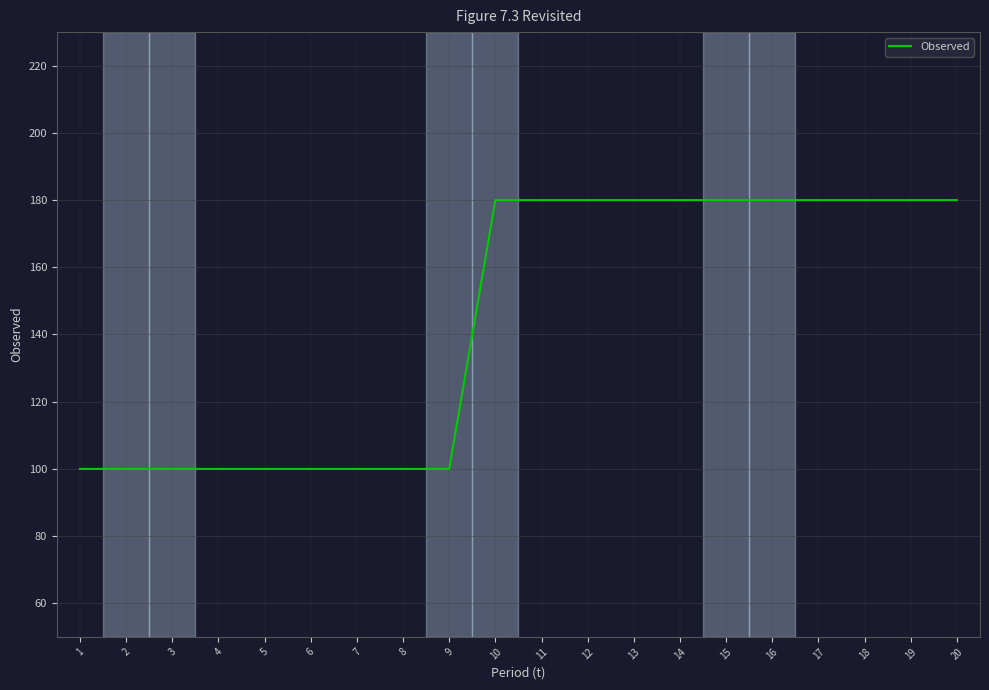

Reading left to right, transcribe all the data shown in this chart.

1=100	2=100	3=100	4=100	5=100	6=100	7=100	8=100	9=100	10=180	11=180	12=180	13=180	14=180	15=180	16=180	17=180	18=180	19=180	20=180